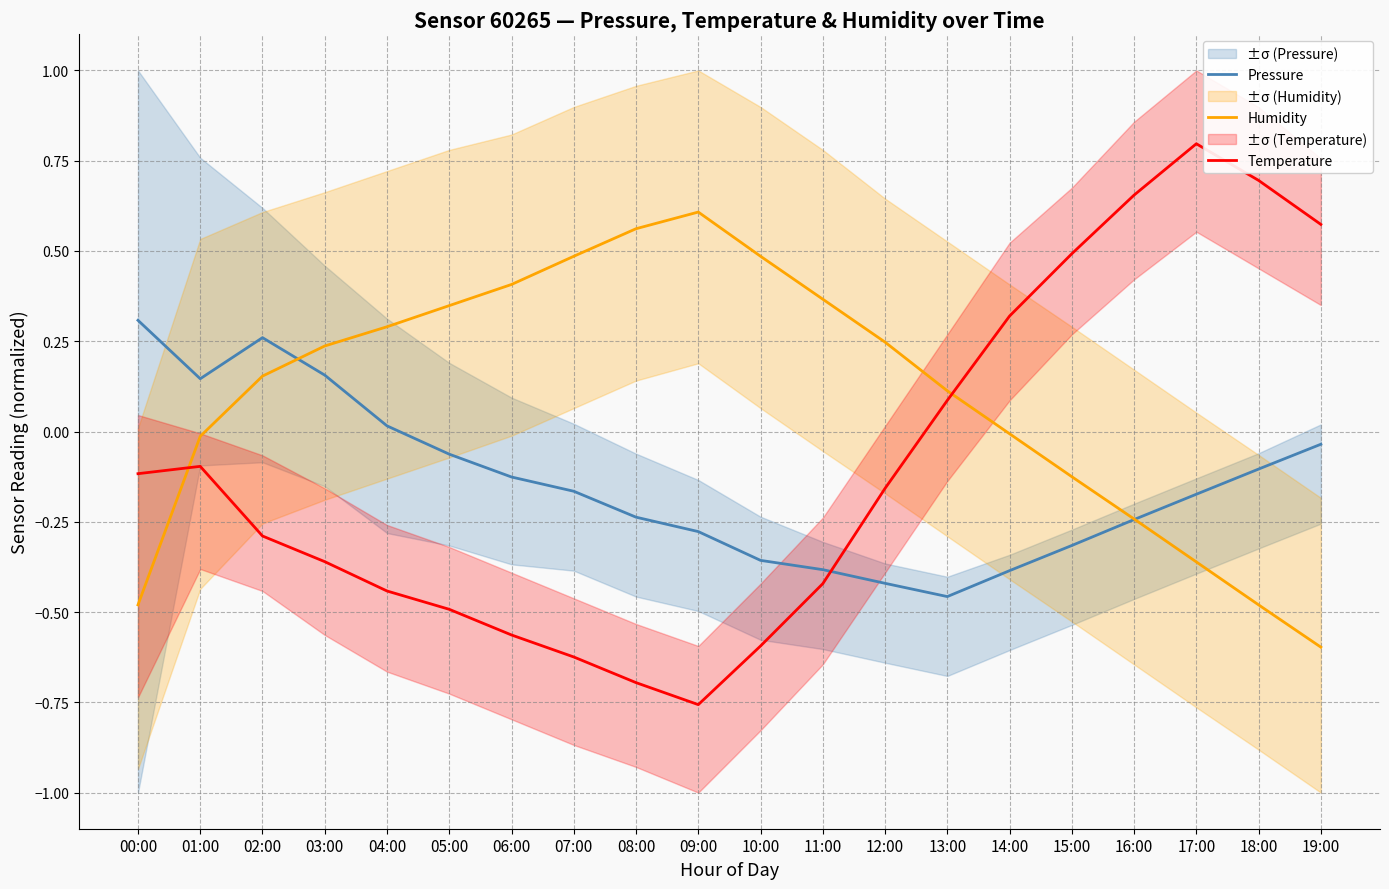

At which category does Humidity reach its first local peak?

09:00